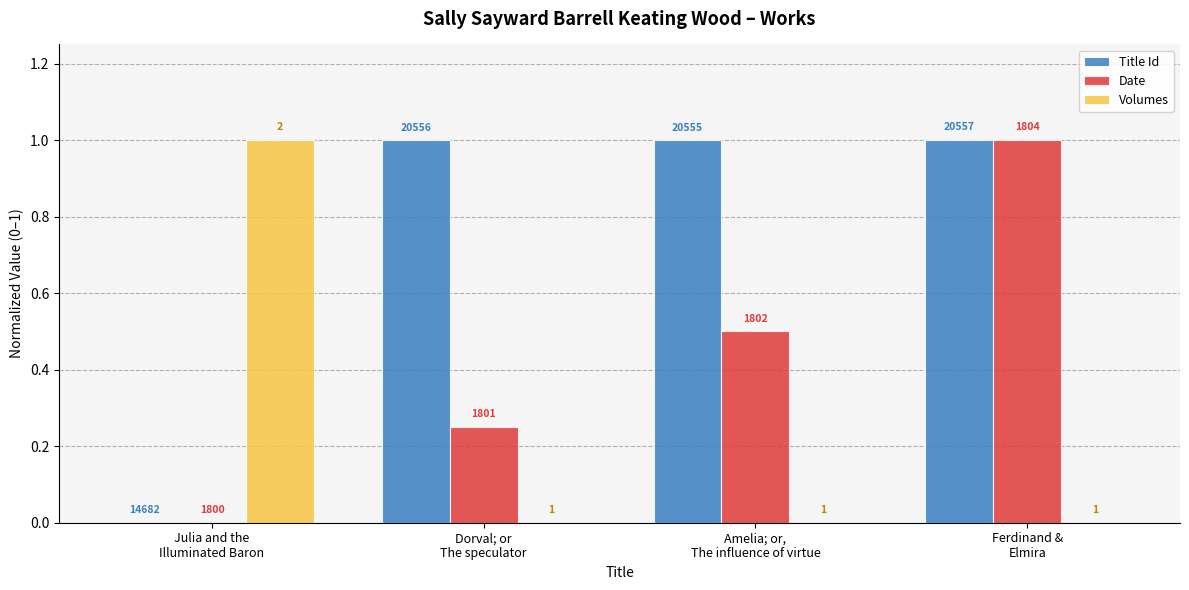

Does the chart contain stacked bars?

No